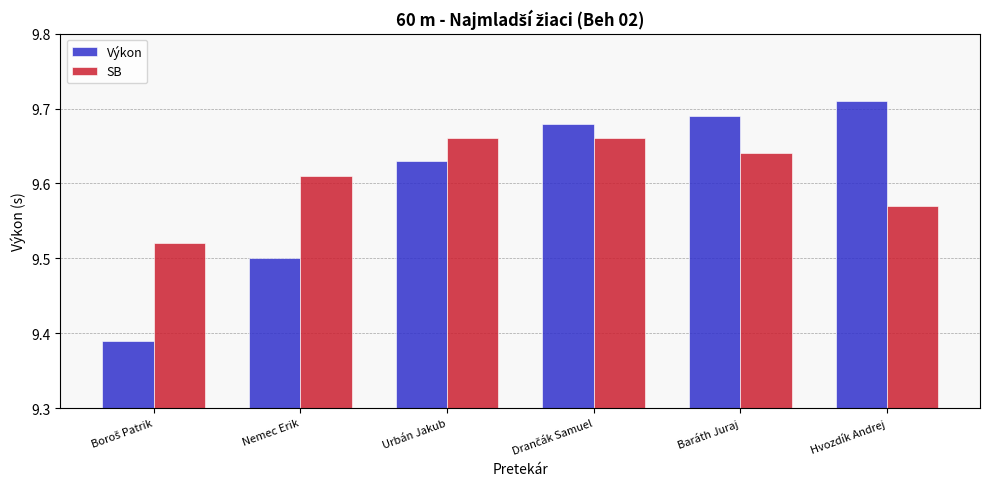

Which series has the widest spread of values?

Výkon